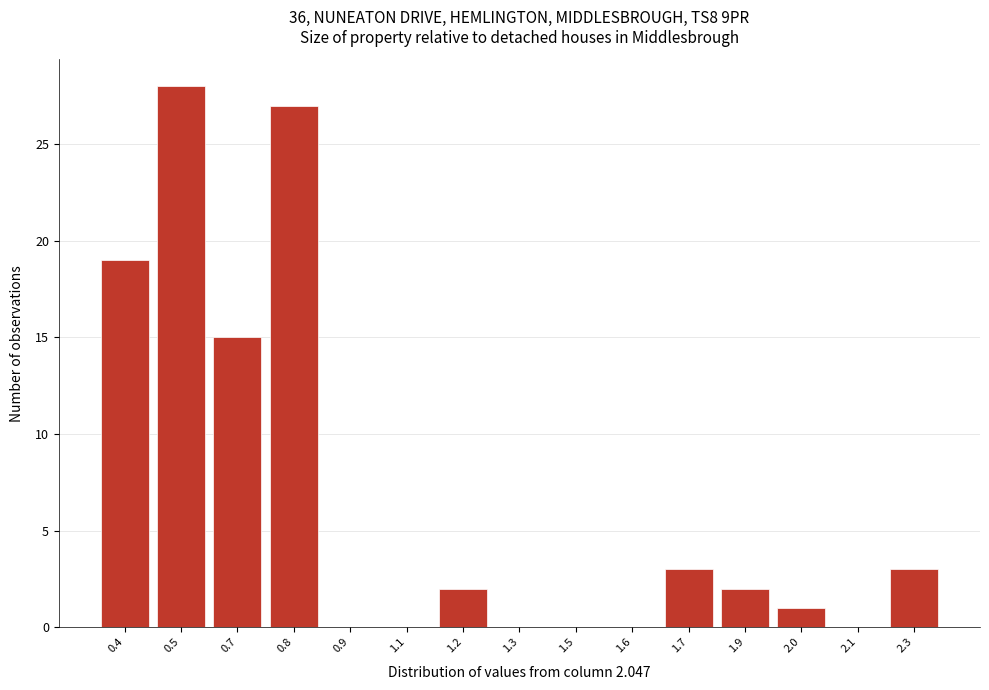

Reading left to right, transcribe all the data shown in this chart.

0.4=19	0.5=28	0.7=15	0.8=27	0.9=0	1.1=0	1.2=2	1.3=0	1.5=0	1.6=0	1.7=3	1.9=2	2.0=1	2.1=0	2.3=3